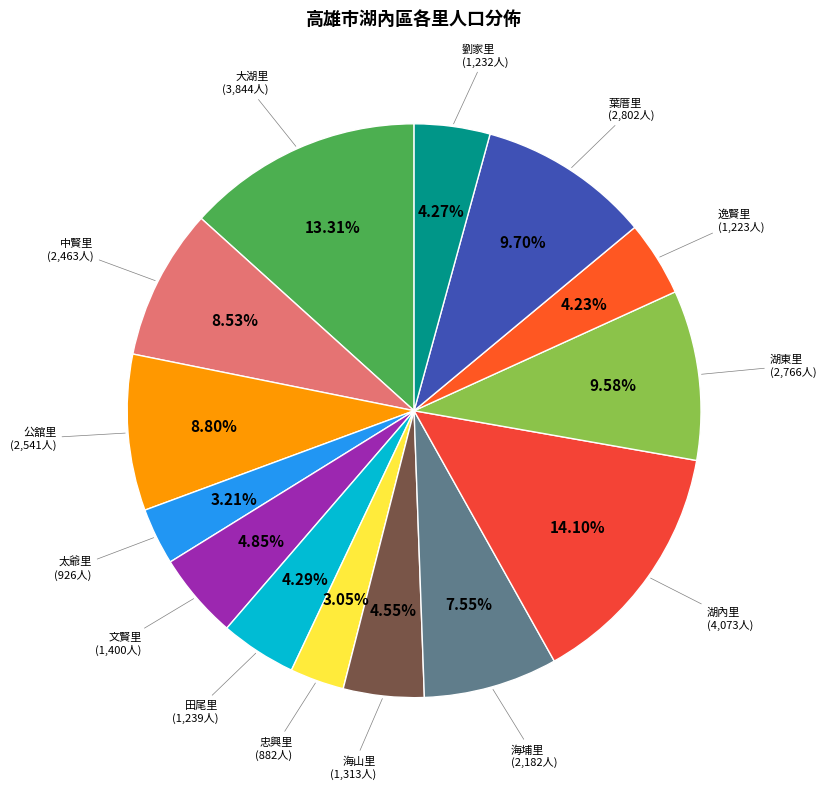

Which slice is the largest?

湖內里